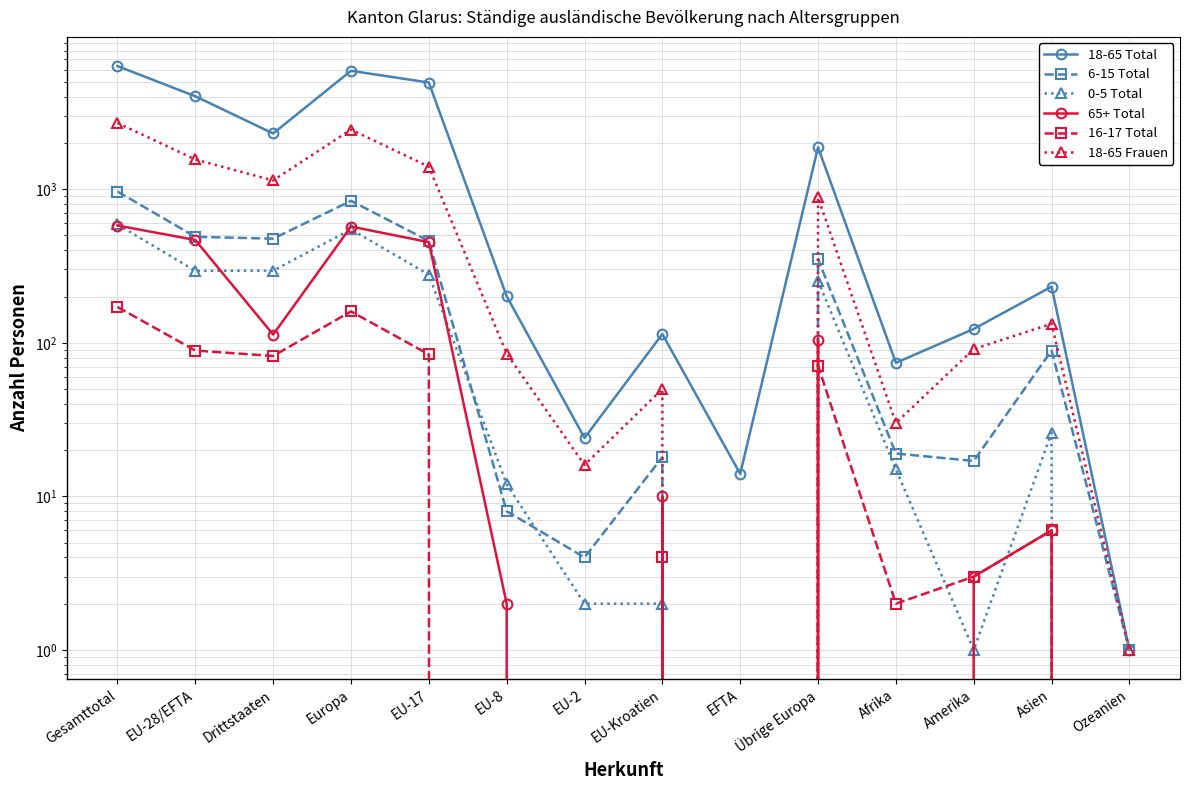

Where is 16-17 Total nearest to the value 85?

EU-17